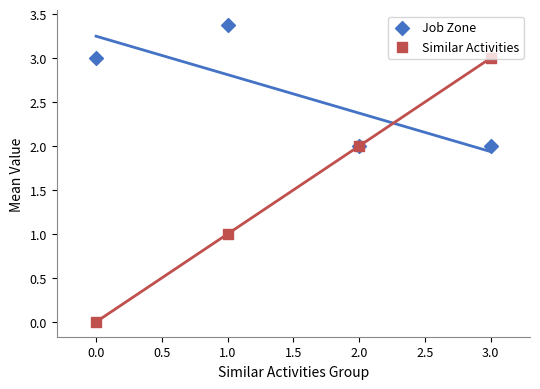

Which series has the largest total across all categories?

Job Zone